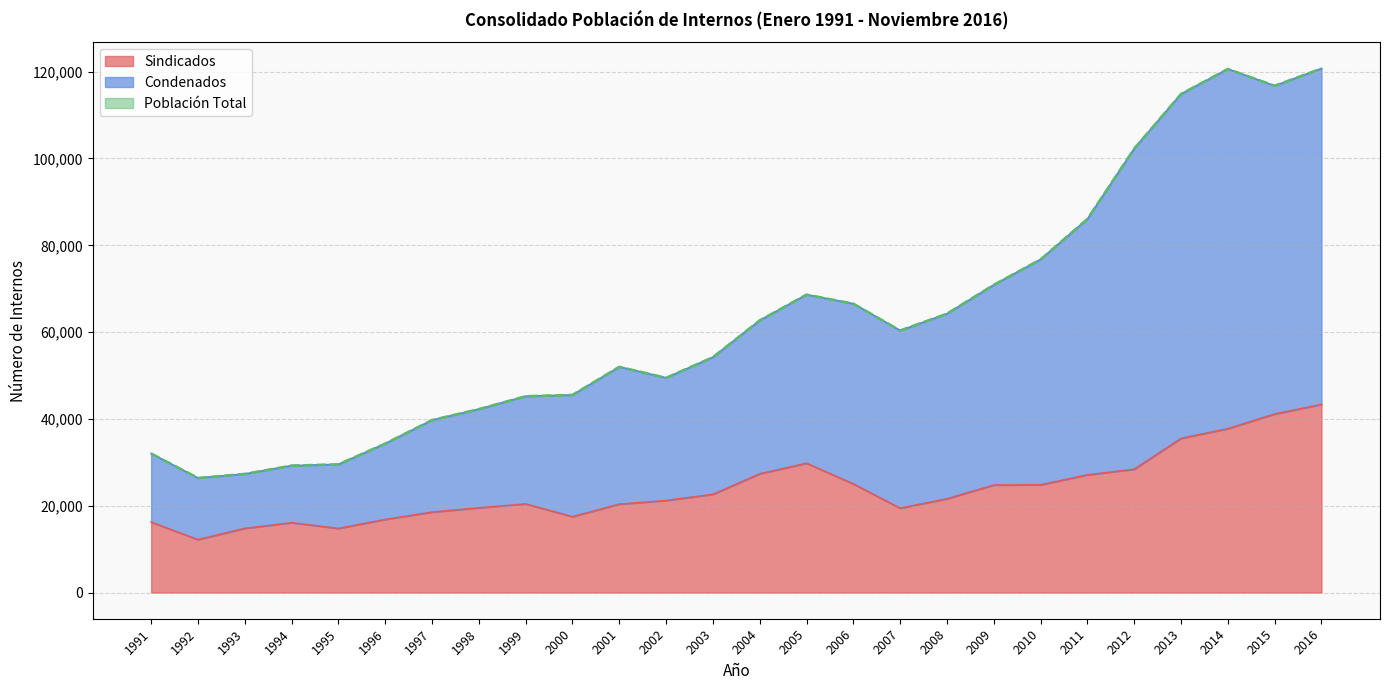

The value of Población at 2003 is 91736.0. True or false?

False